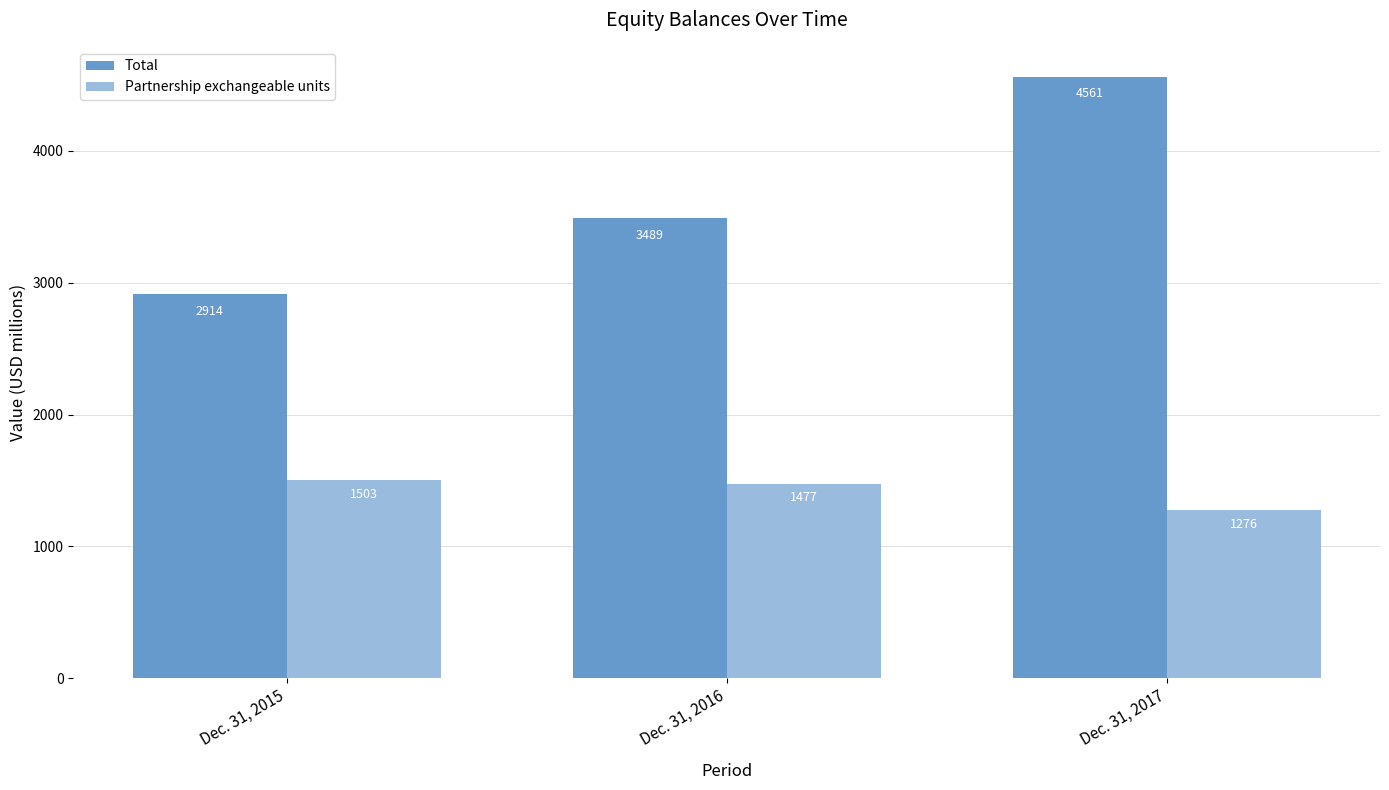

What is the average value of the Partnership exchangeable units series?

1419